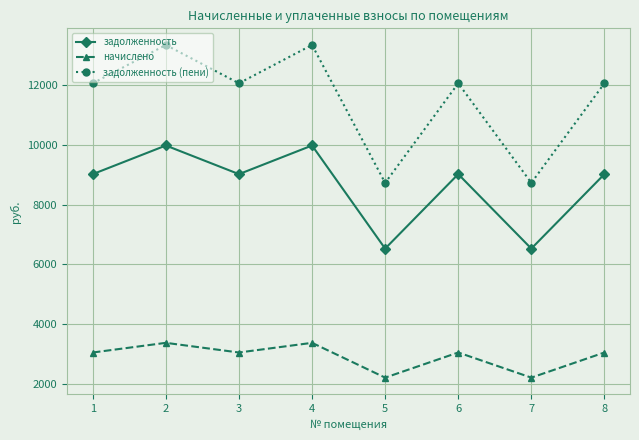

True or false: задолженность and начислено intersect in this chart.

False